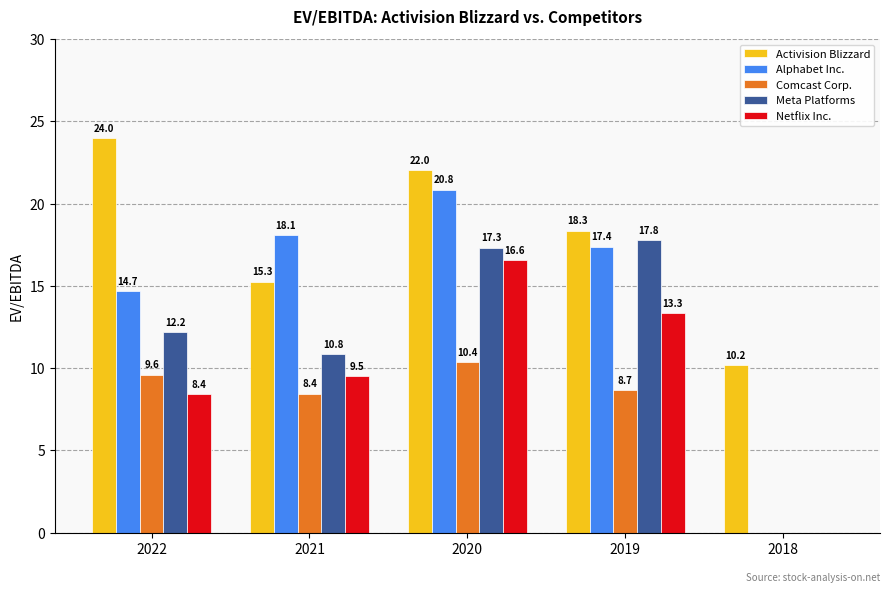

How many groups of bars are there?

5